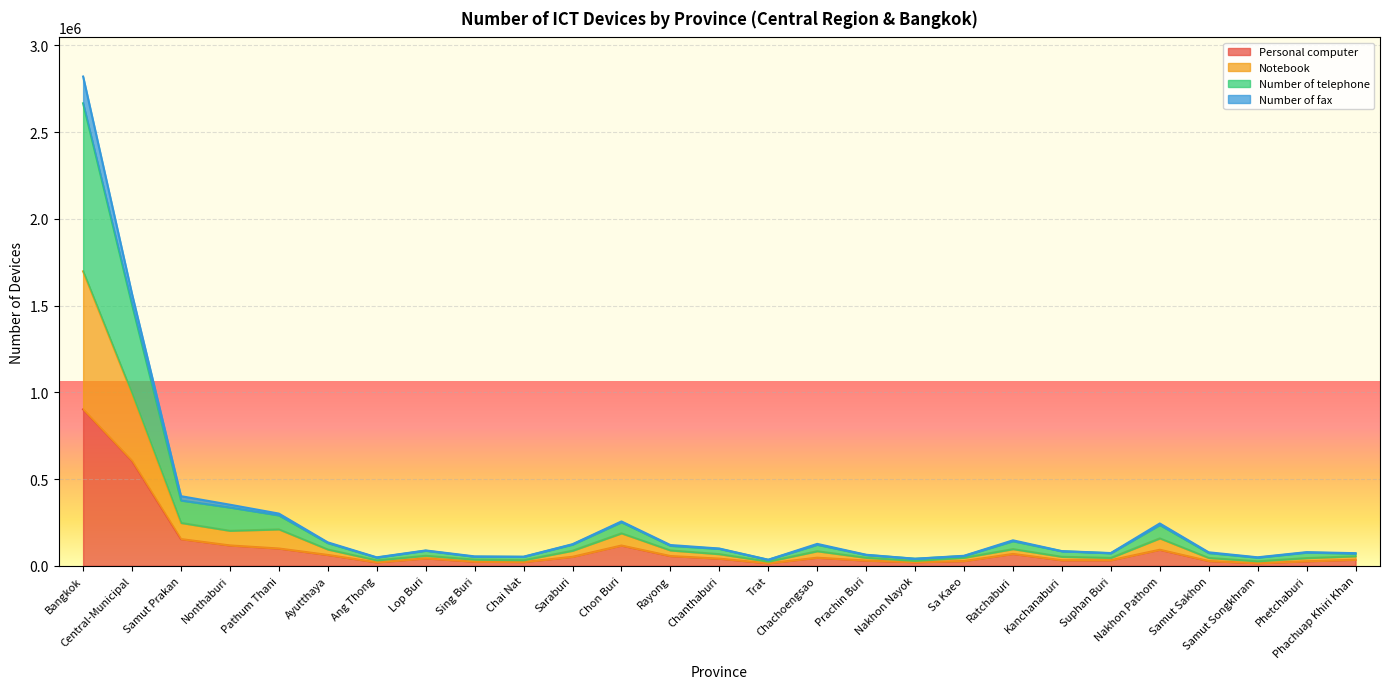

At which label is Number of telephone closest to 1350096?

Central-Municipal